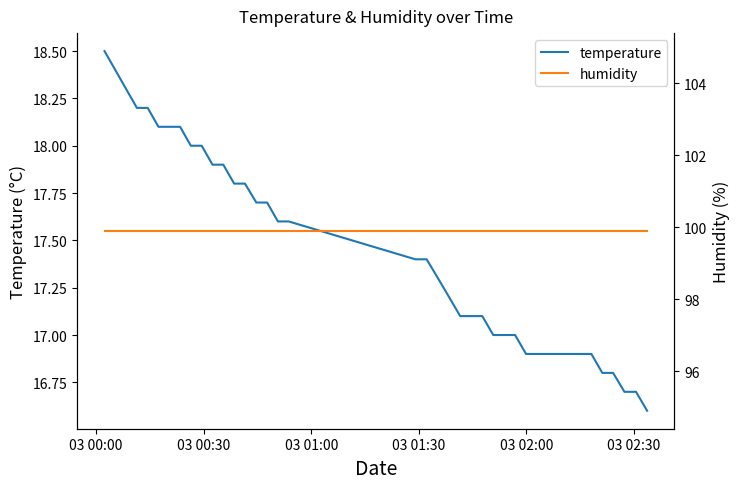

What is the minimum value for temperature?

16.6